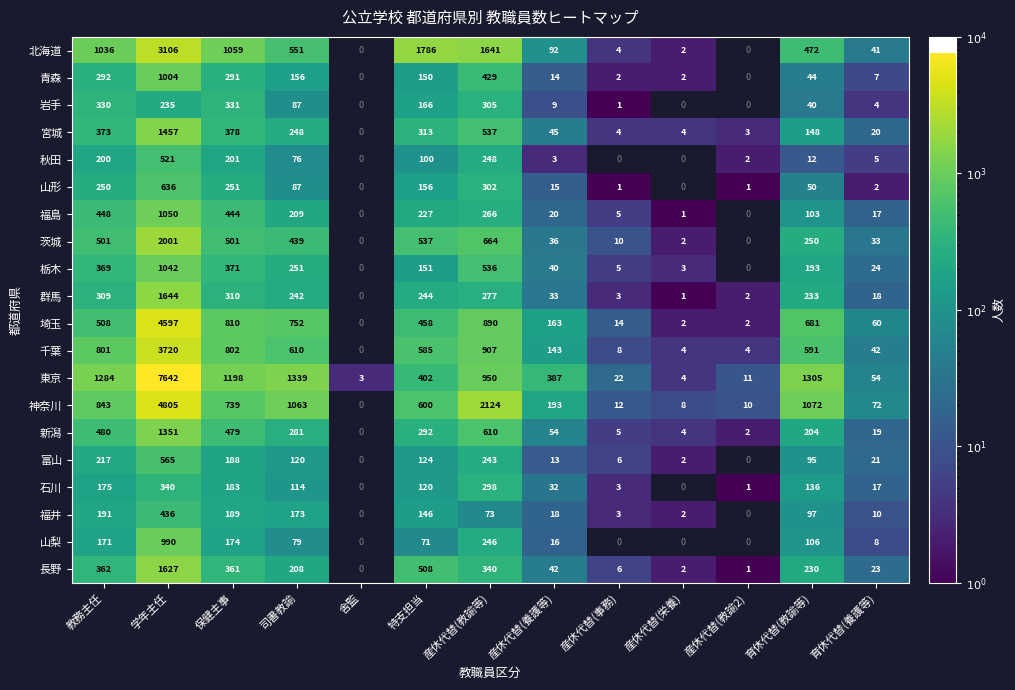

What is the sum of the 青森 values at 育休代替(養護等) and 司書教諭?

163